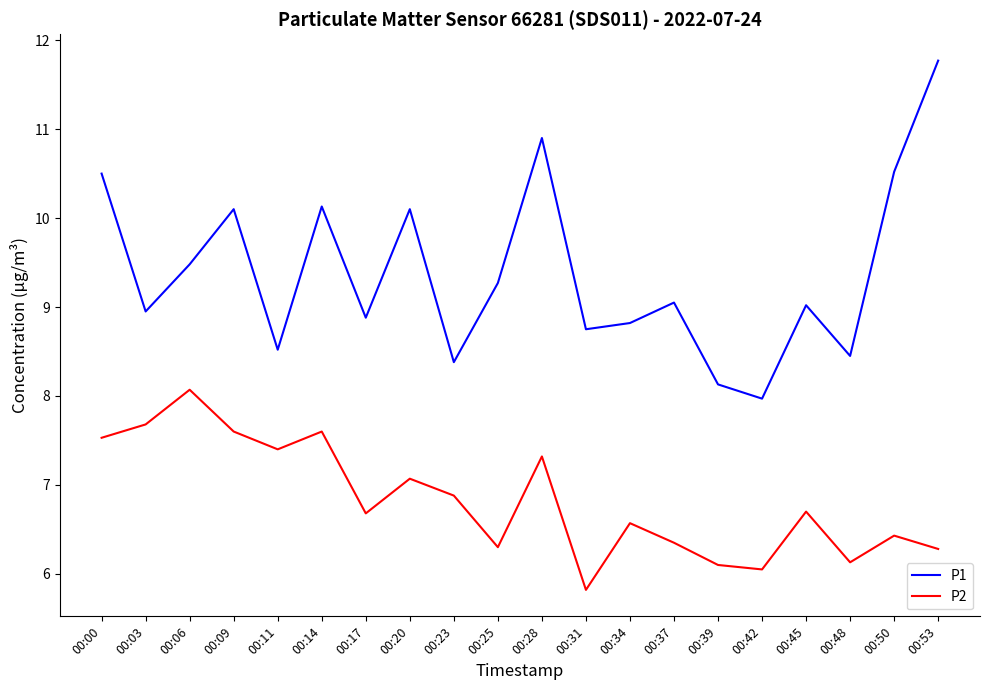

True or false: P1 and P2 cross at least once.

False